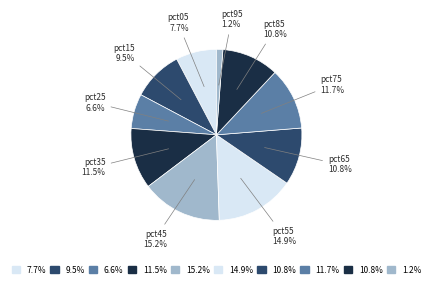

Does pct25 account for over 50% of the chart?

No